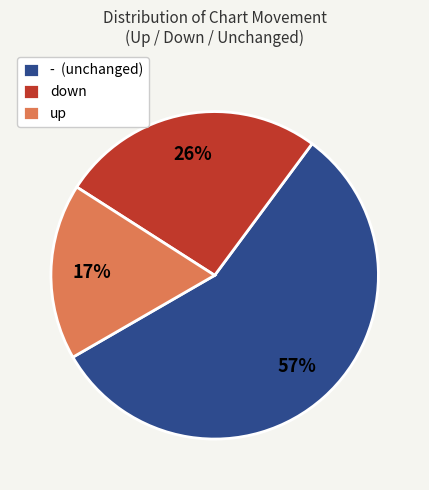

Rank the categories by value from highest to lowest.

-, down, up